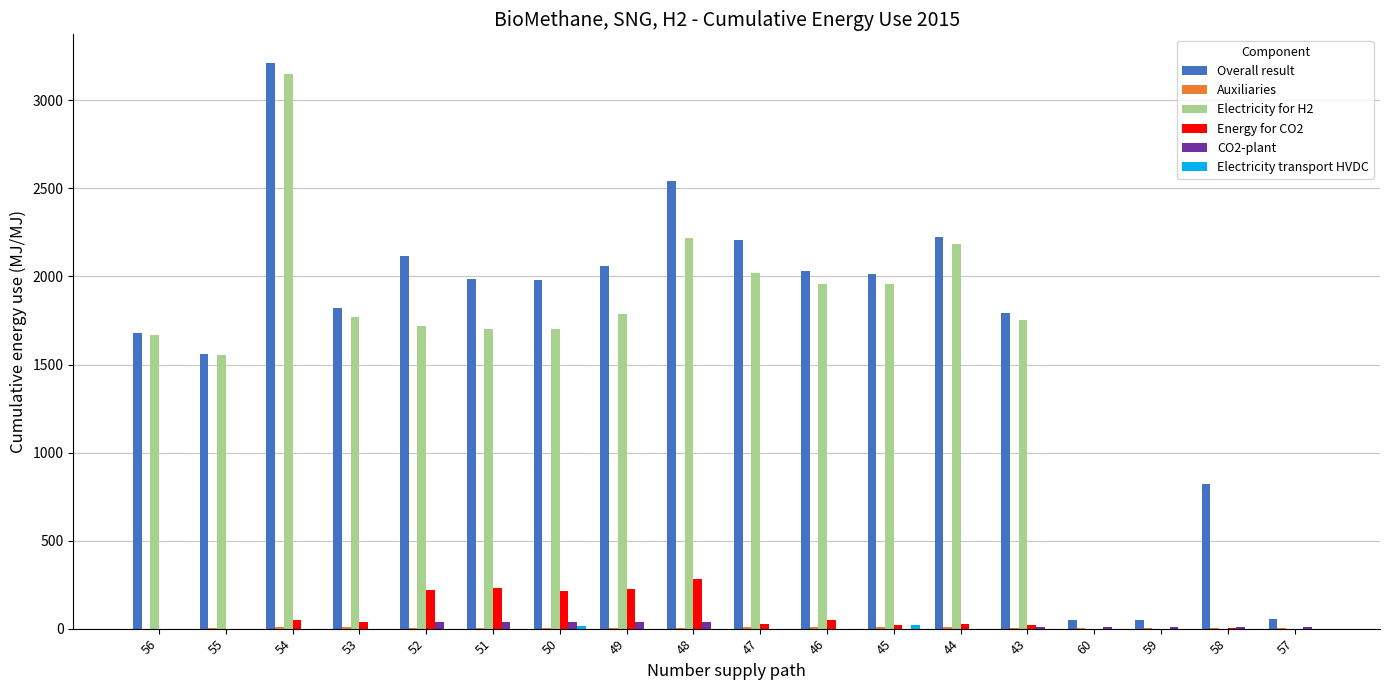

How many values in the Energy for CO2 series exceed 25?

9